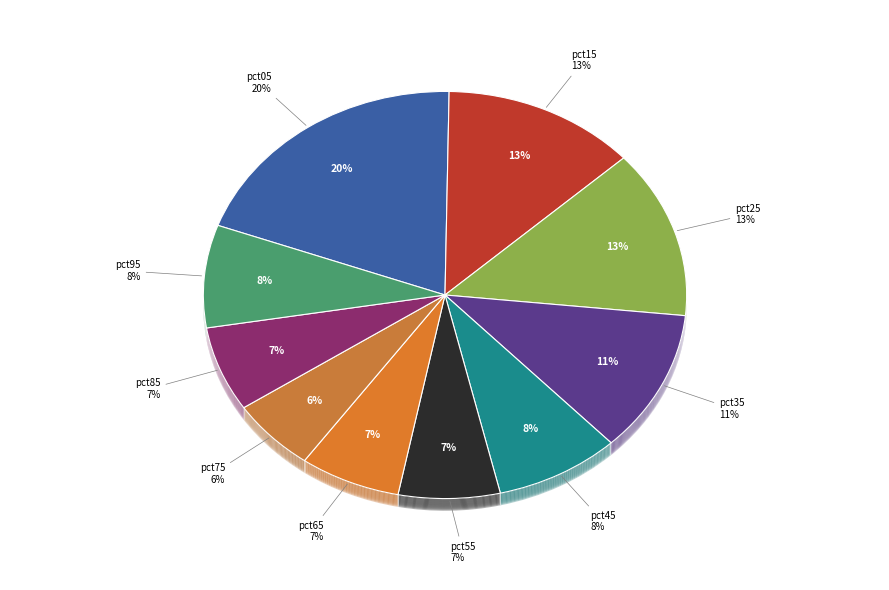

What is the largest slice in the pie chart?

pct05